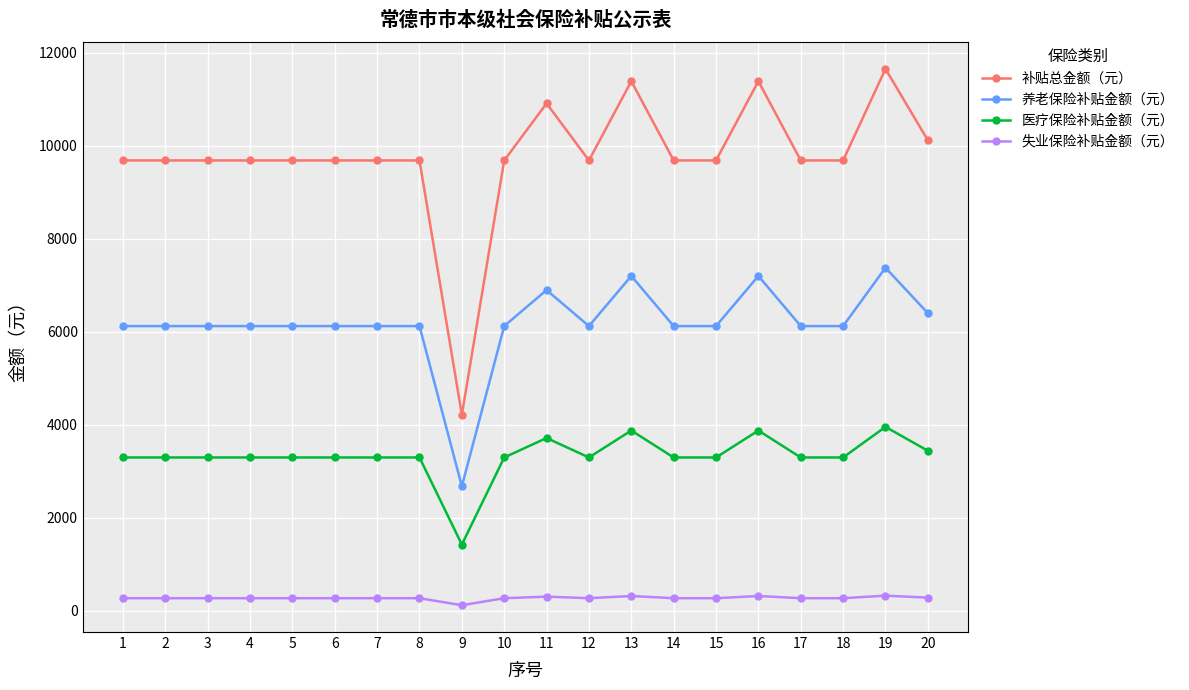

True or false: 医疗保险补贴金额（元） and 补贴总金额（元） cross at least once.

False